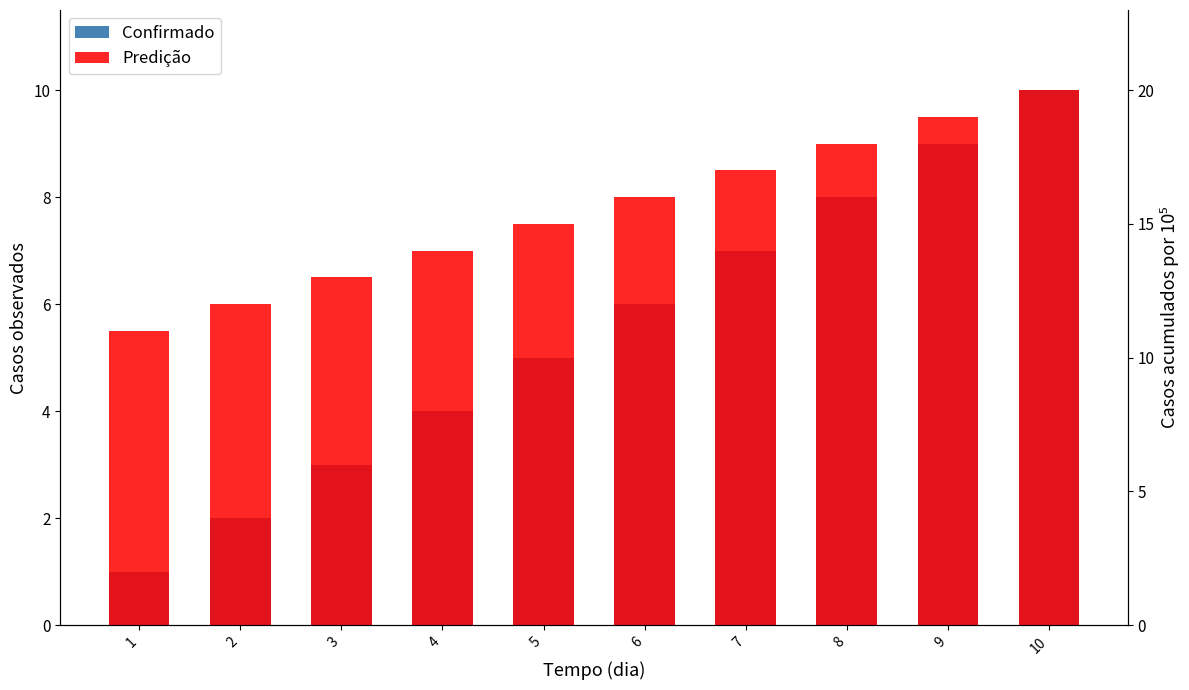

Where does the Confirmado series first go above 6?

7